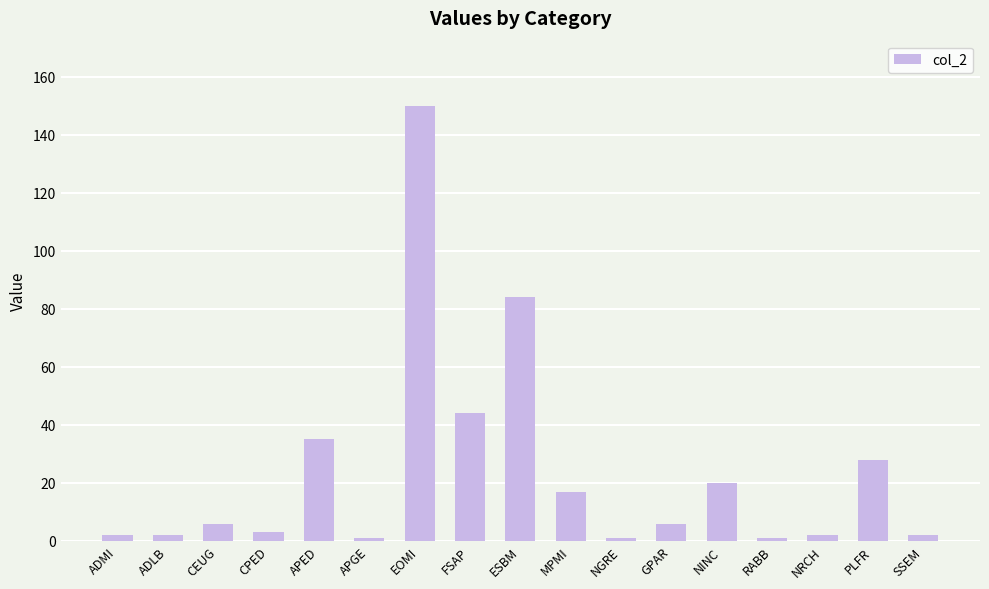

Which label corresponds to the largest value in the chart?

EOMI